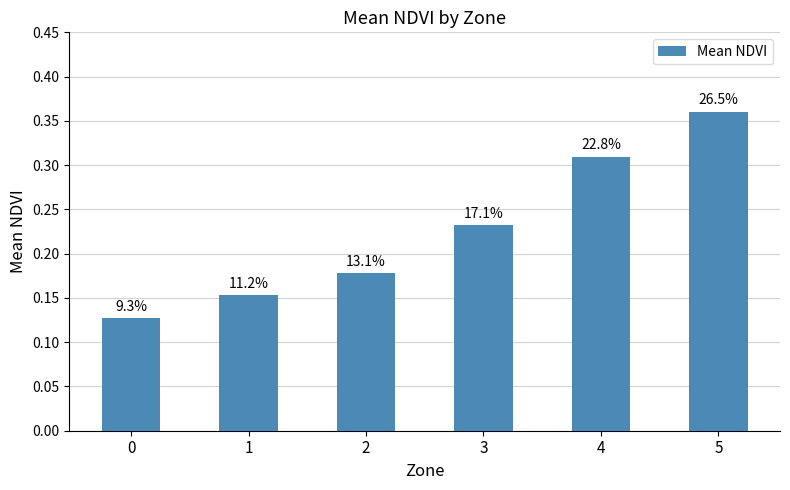

Are the bars horizontal?

No